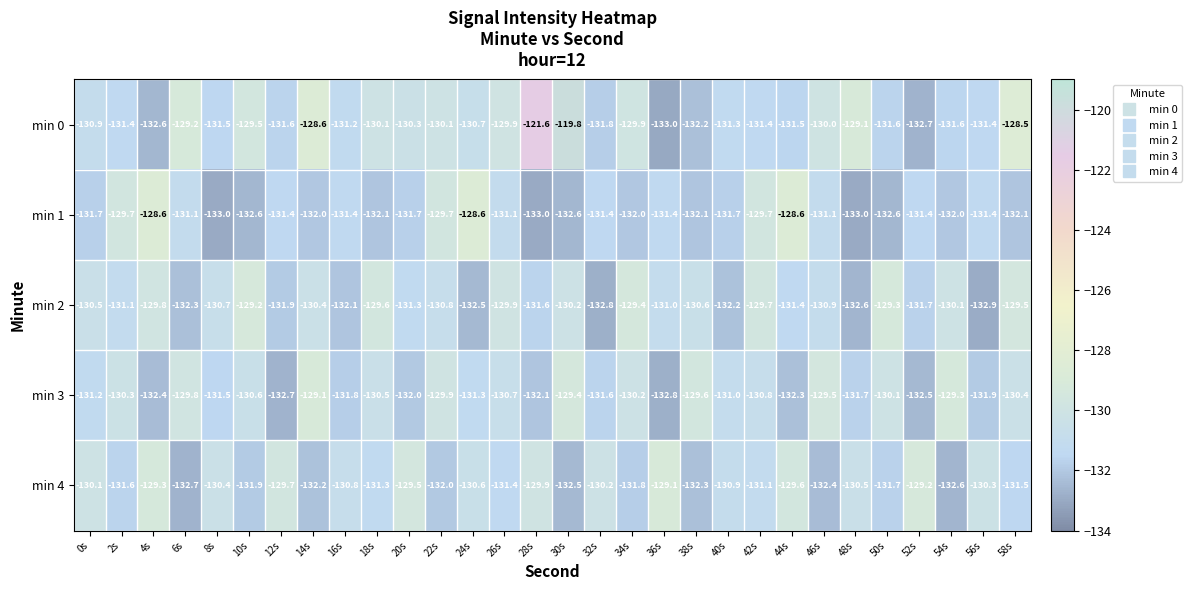

What is the lowest value of the min 0 series?

-133.0